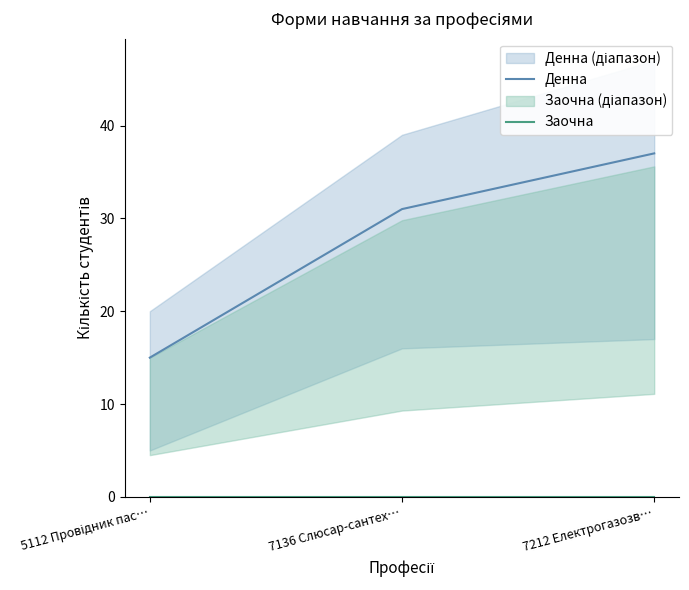

How many categories are shown in the chart?

3